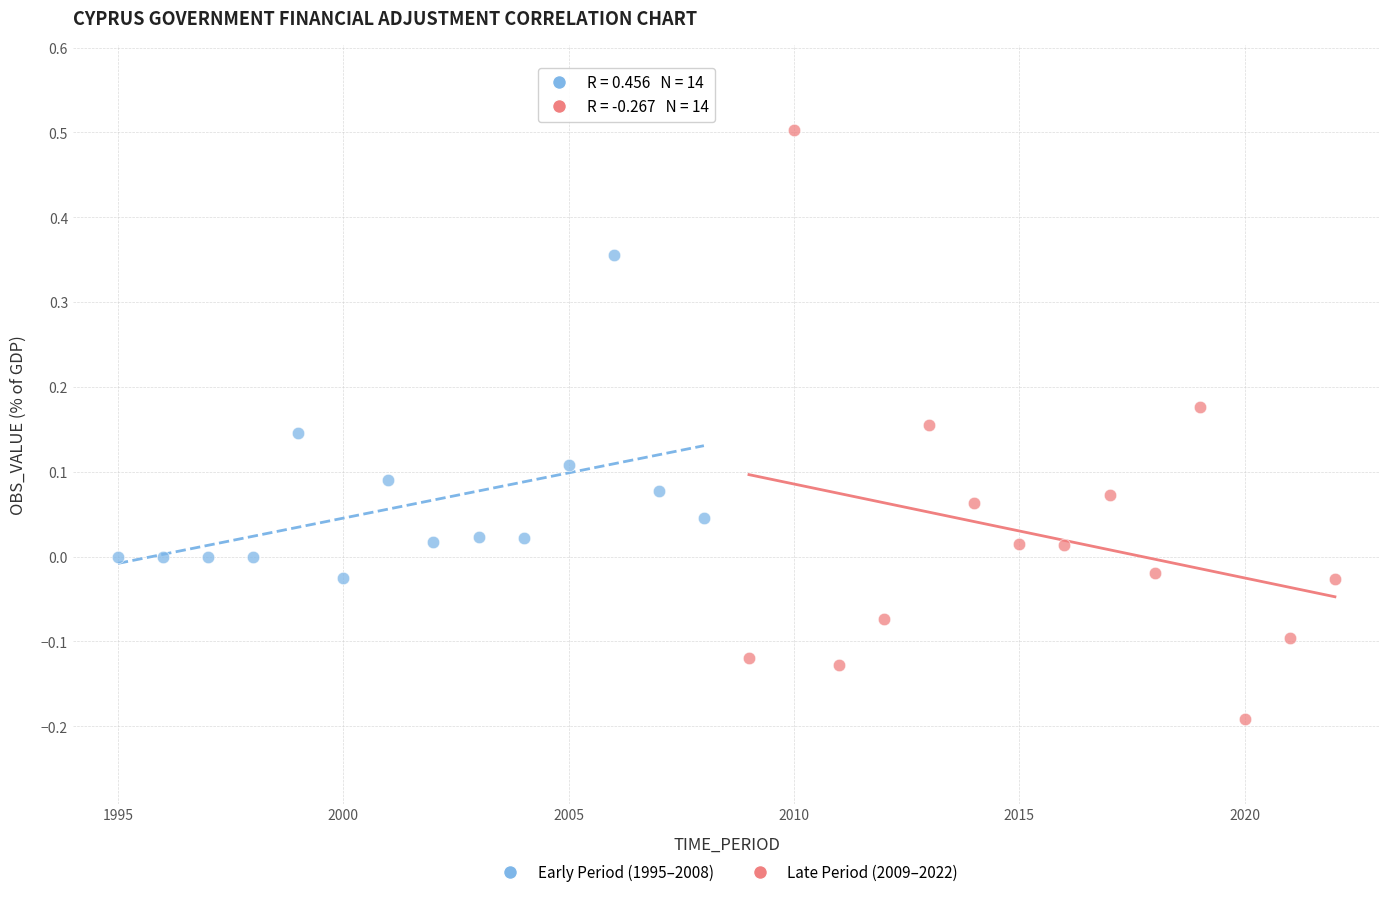

What are all the series names shown in the legend?

Early Period (1995–2008), Late Period (2009–2022)